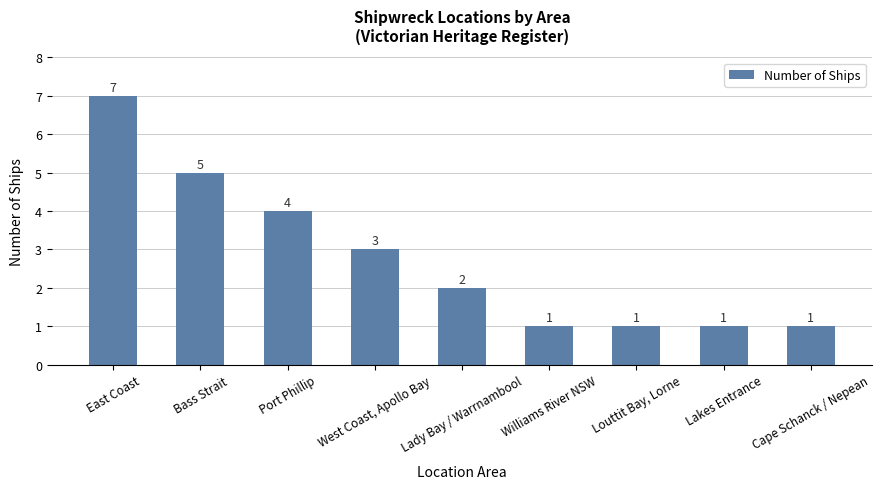

What is the difference between the maximum and minimum values?

6